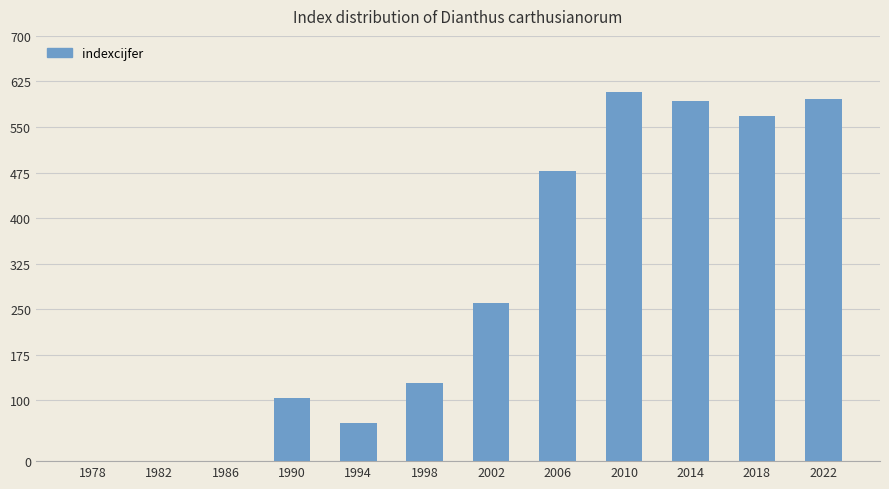

What is the greatest value displayed?

608